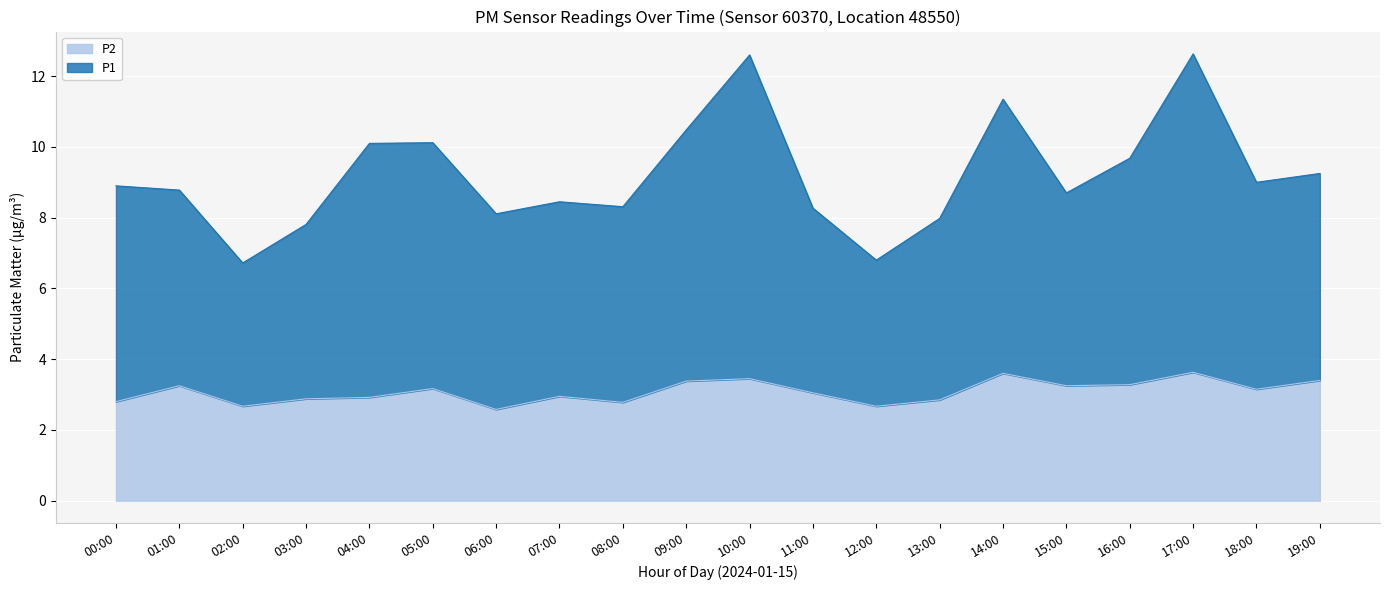

At 17:00, list the series in order from largest to smallest.

P1, P2